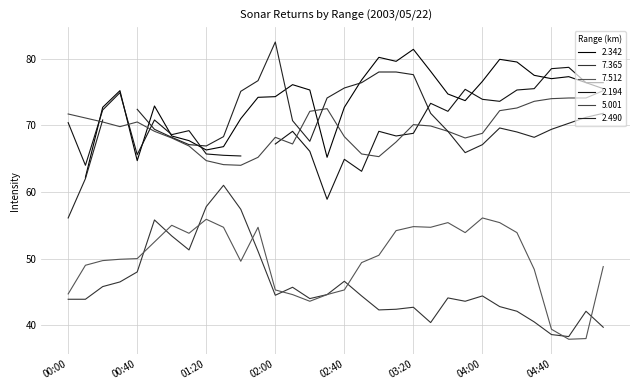

Is it true that 5.001 equals 73.6 at 04:30?

True